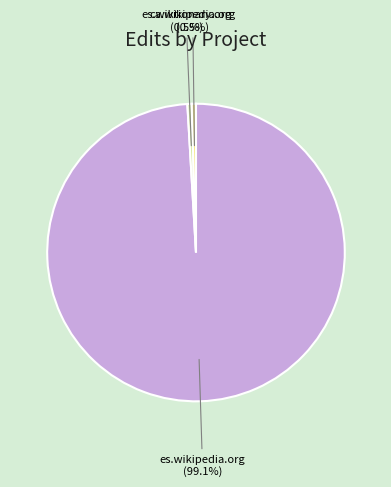

The es.wikipedia.org slice represents 99% of the pie. True or false?

True